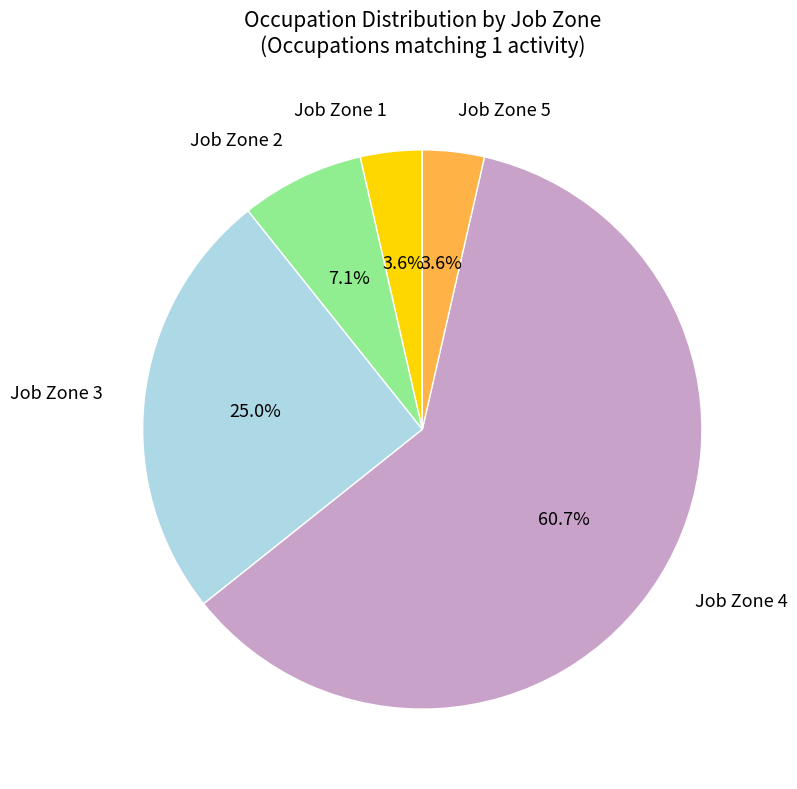

How many slices are in this pie chart?

5